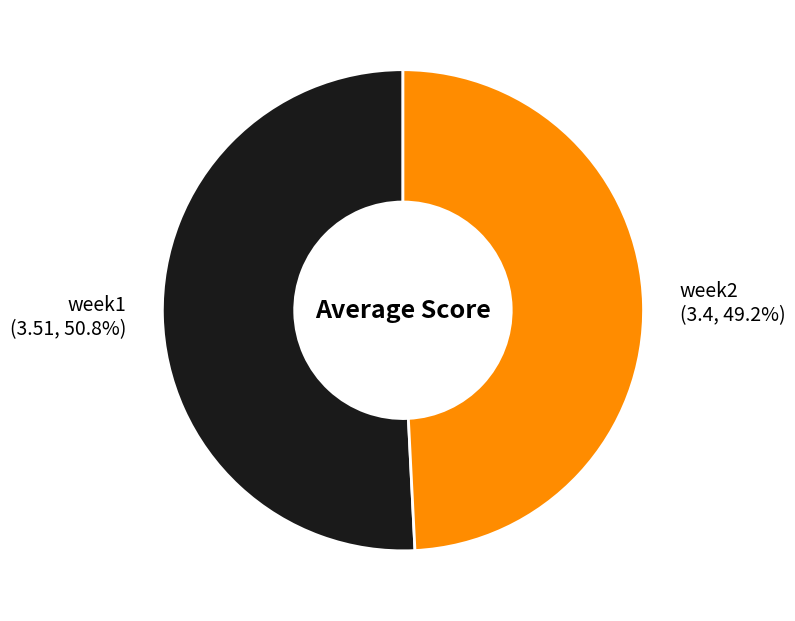

Which slice represents more than half of the pie?

week1